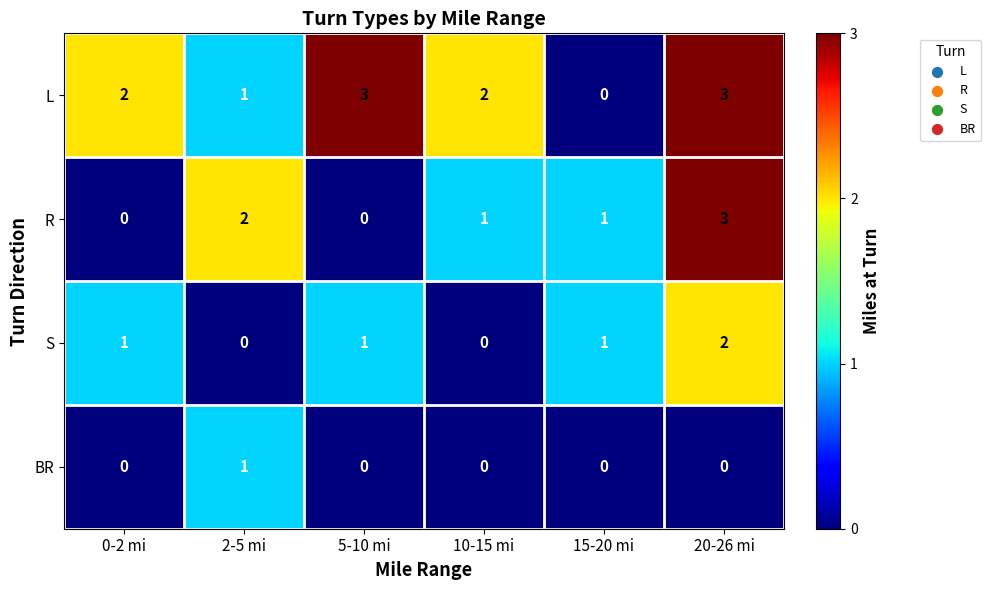

Count the S values in the range 0 to 1.

5